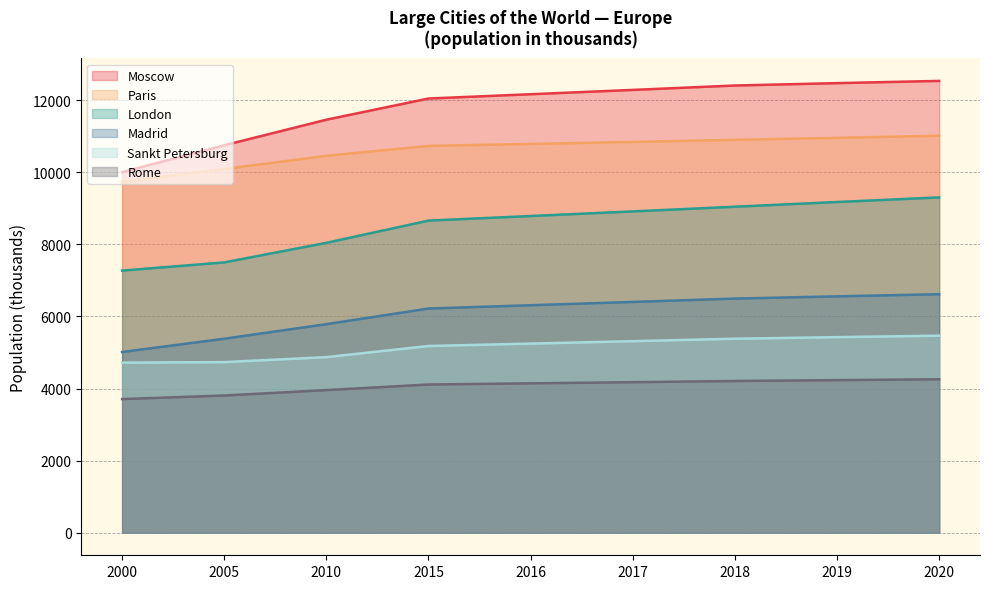

What are all the series names shown in the legend?

Moscow, Paris, London, Madrid, Sankt Petersburg, Rome